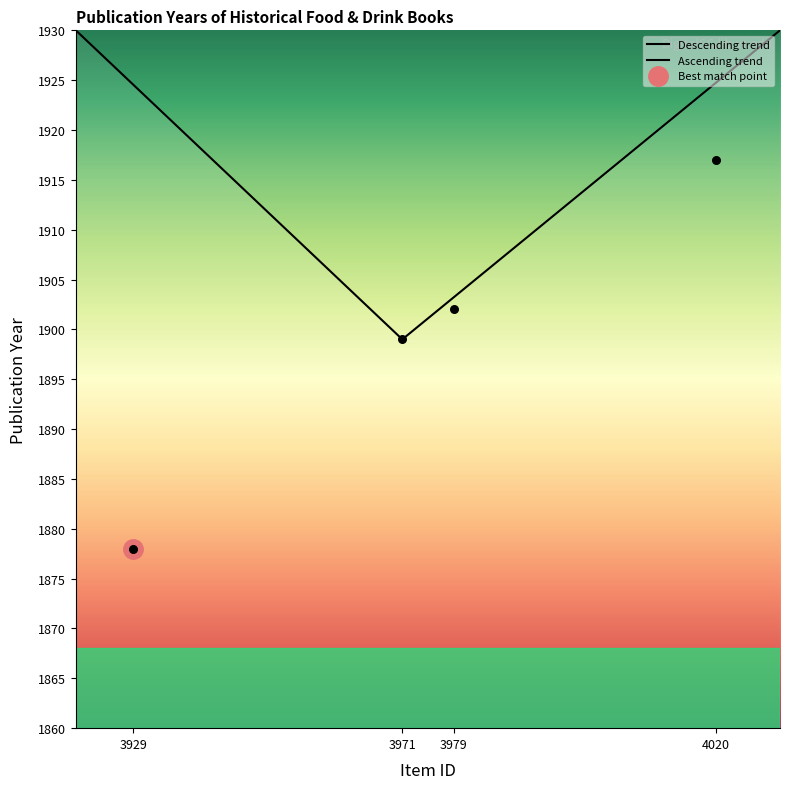

Which has a higher value, 3929 or 4020?

4020